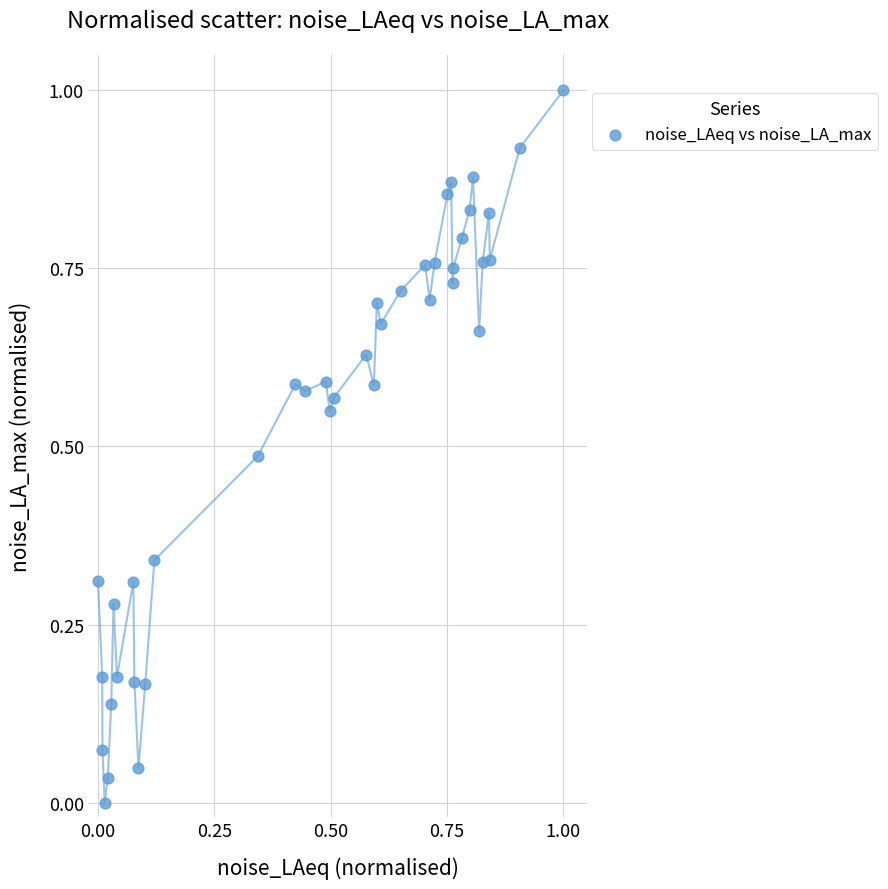

What is the range of X values (max minus min)?

1.0